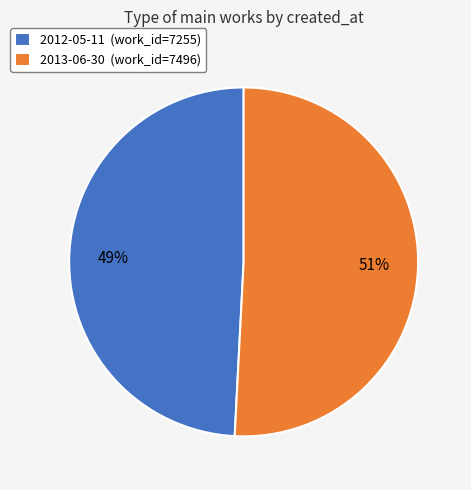

Approximately how many times larger is the value at 2012-05-11 (work_id=7255) compared to 2013-06-30 (work_id=7496)?

1.0